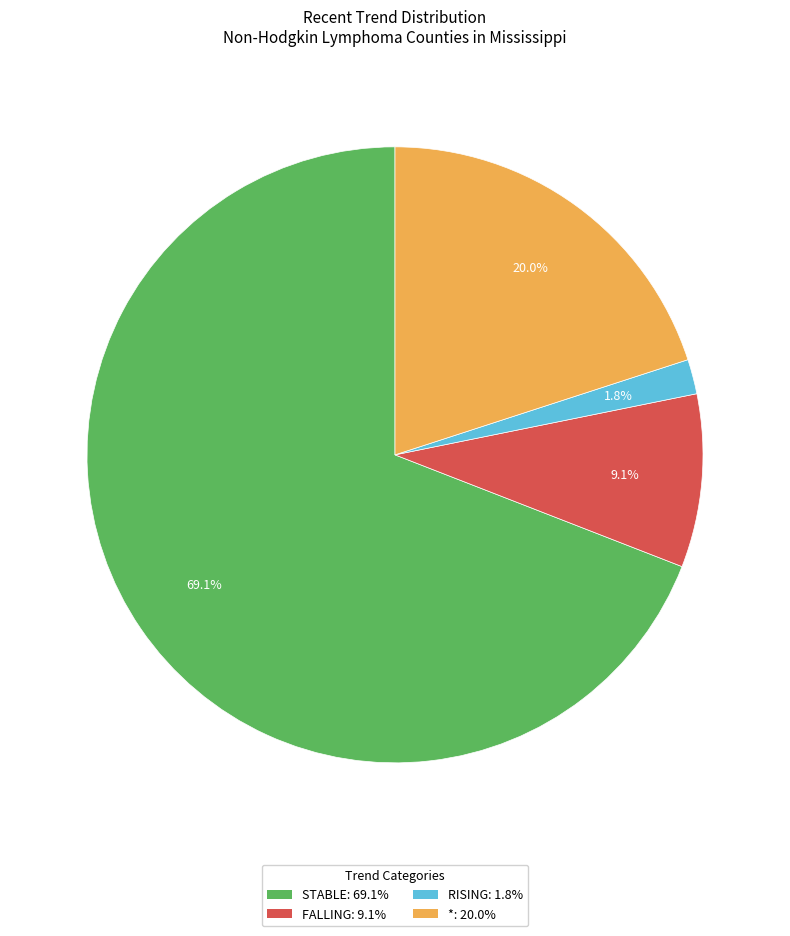

Rank the categories by value from highest to lowest.

STABLE: 69.1%, *: 20.0%, FALLING: 9.1%, RISING: 1.8%